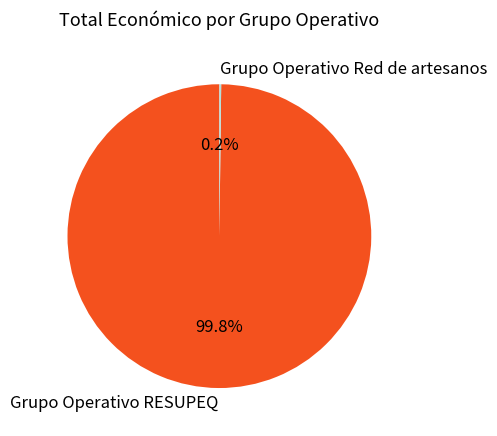

What is the largest slice in the pie chart?

Grupo Operativo RESUPEQ